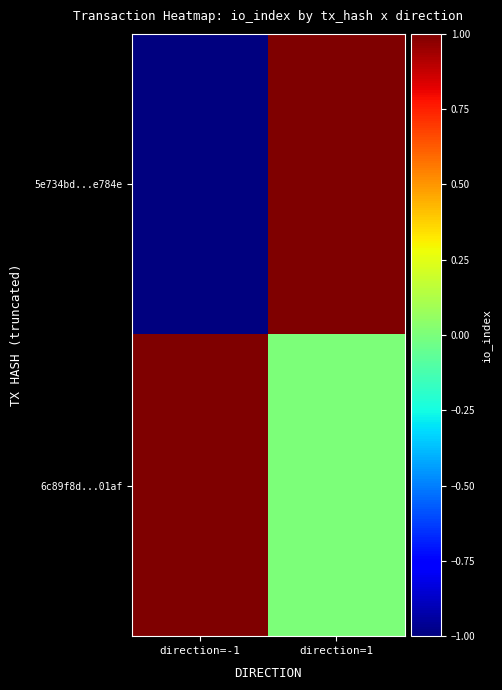

How many categories are shown in the chart?

2